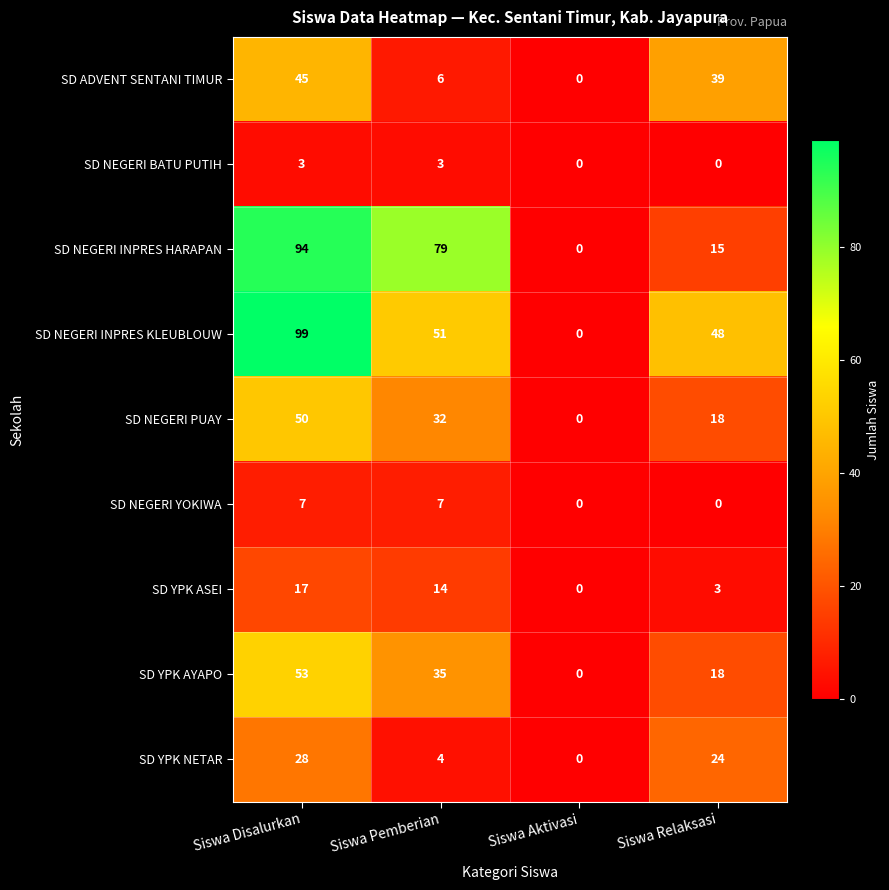

Is it true that SD YPK AYAPO equals 79 at Siswa Disalurkan?

False